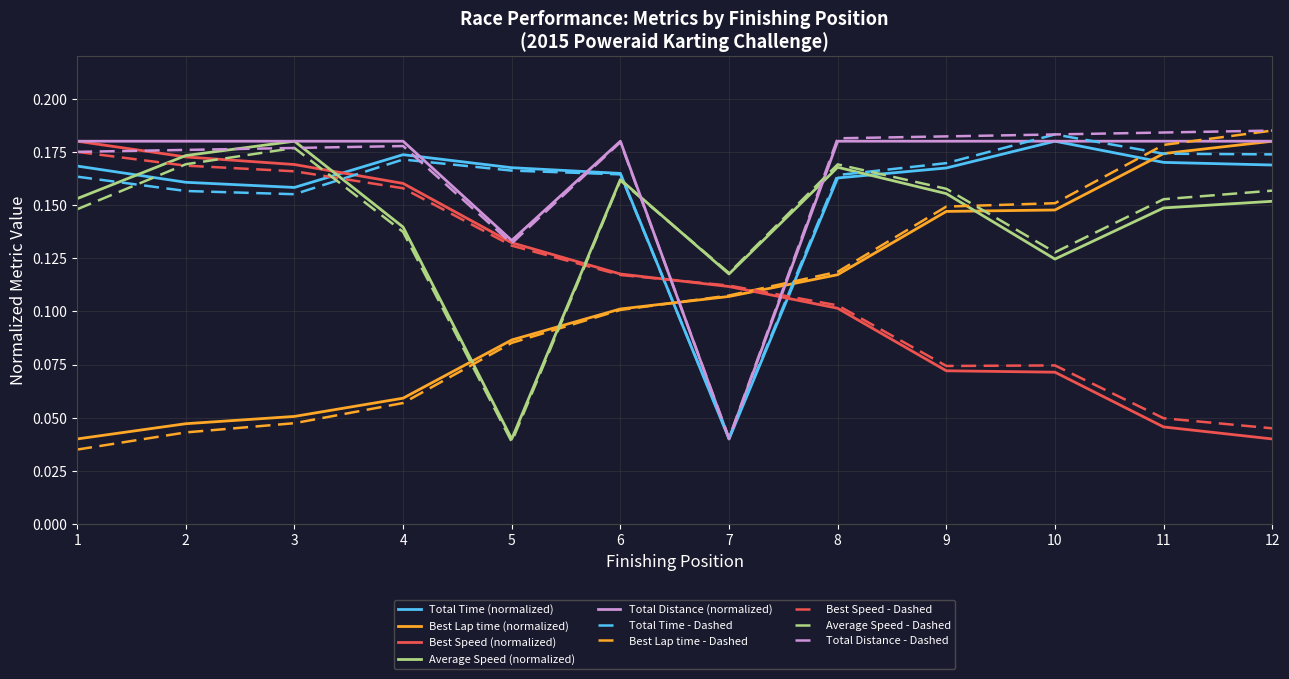

True or false: Best Lap time - Dashed has a value of 0.1 at 2.

False